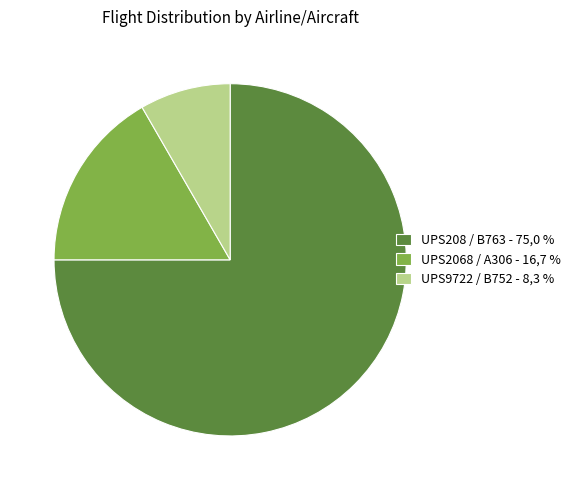

Is there a majority slice in this chart?

Yes